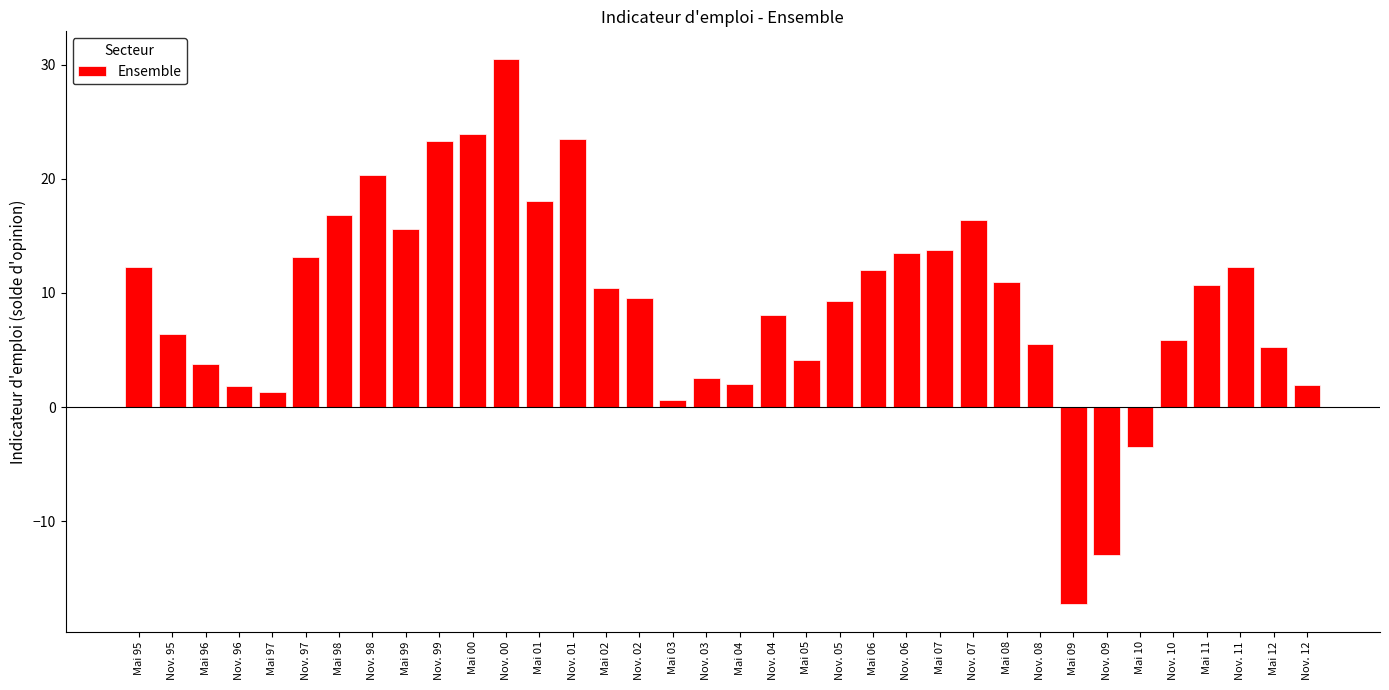

At which category does the chart reach its minimum across all series?

Mai 09